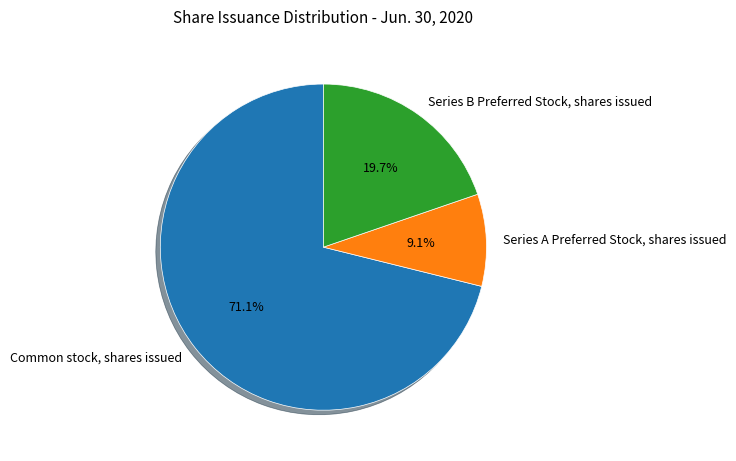

Rank the categories by value from highest to lowest.

Common stock, shares issued, Series B Preferred Stock, shares issued, Series A Preferred Stock, shares issued